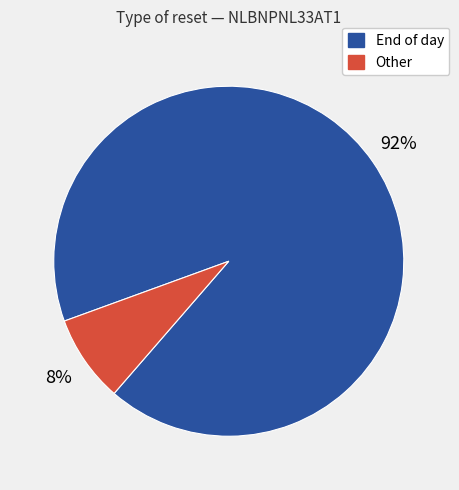

Do Other and End of day together represent more than half of the pie?

Yes